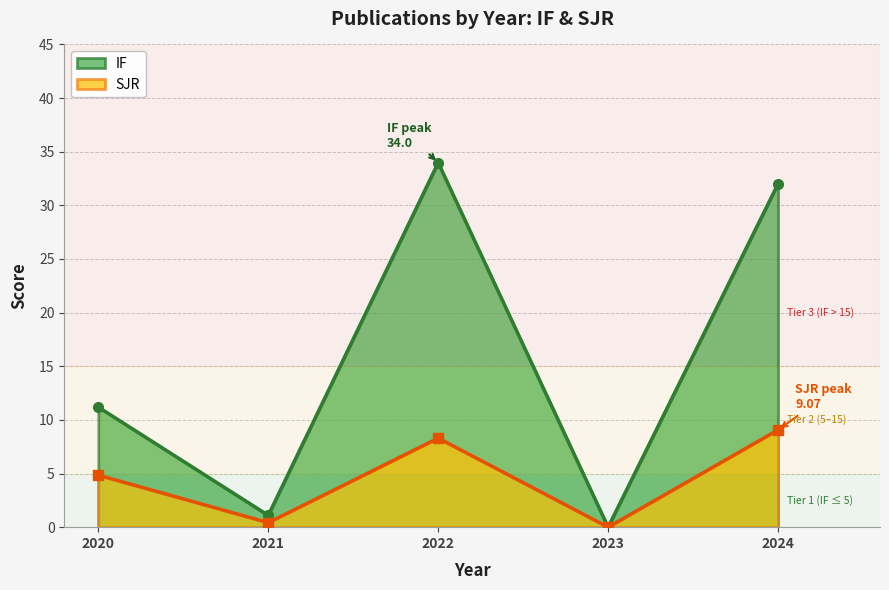

What is the difference between the SJR values at 2022 and 2021?

7.9